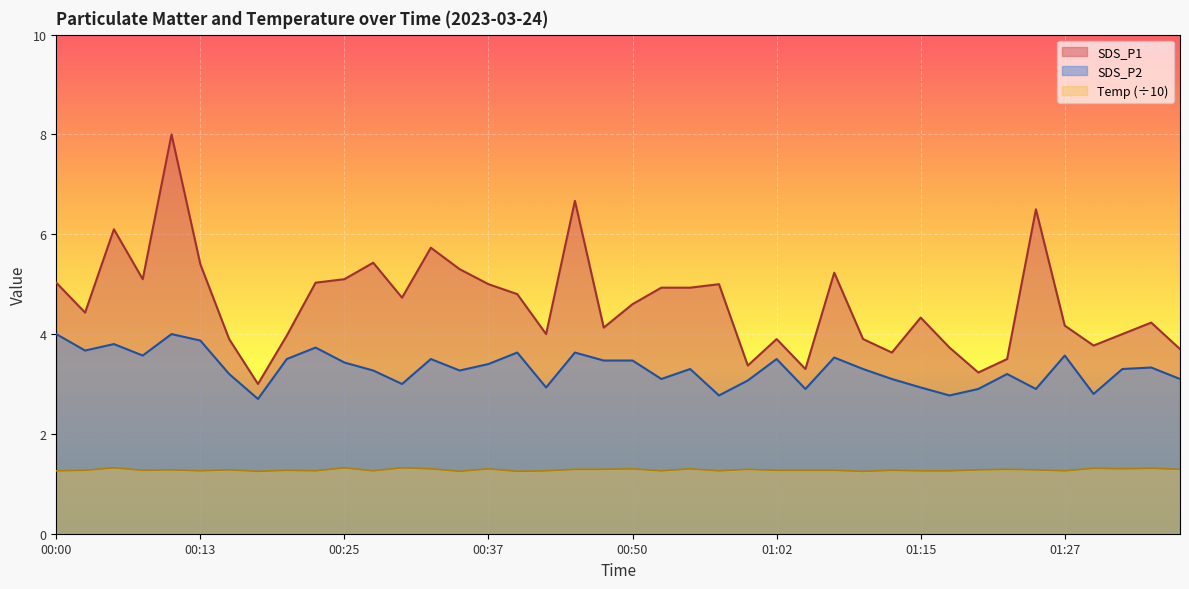

True or false: SDS_P1 has more than 0 interior local peaks.

True